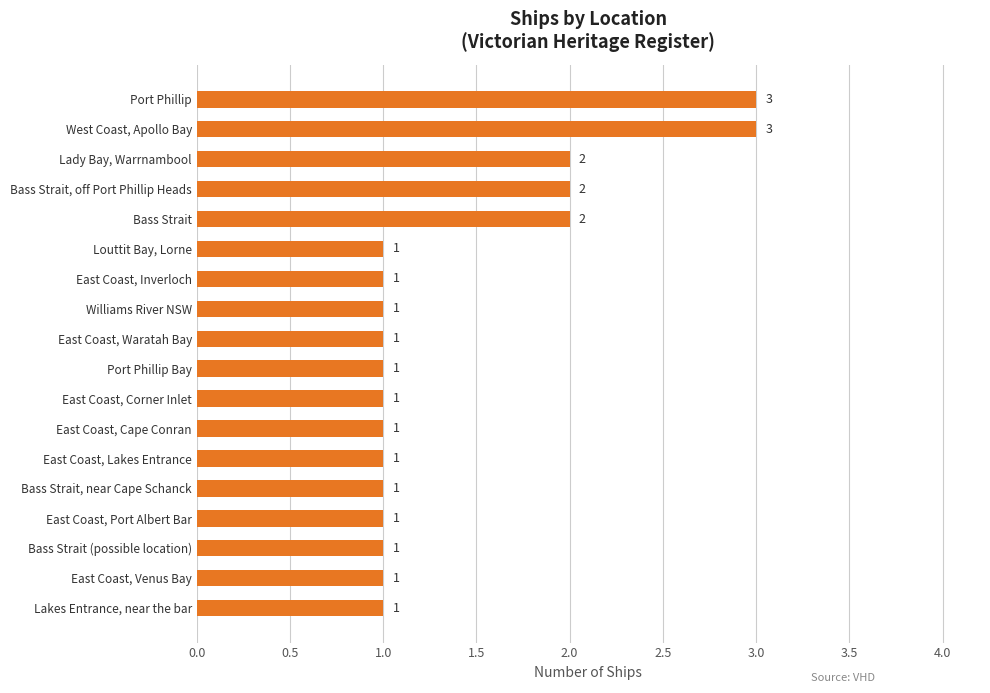

What is the greatest value displayed?

3